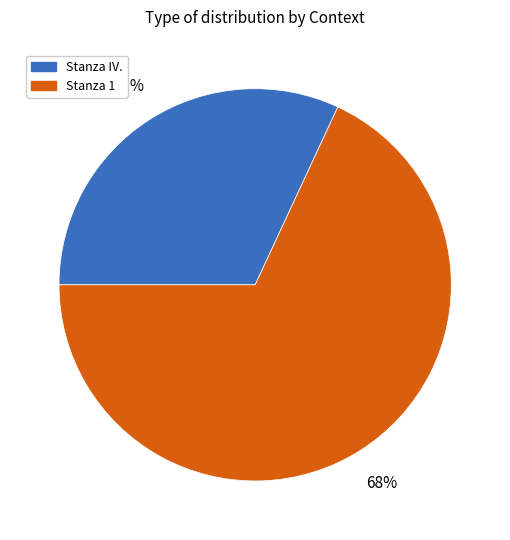

To the nearest percent, what portion does Stanza IV. represent?

32%